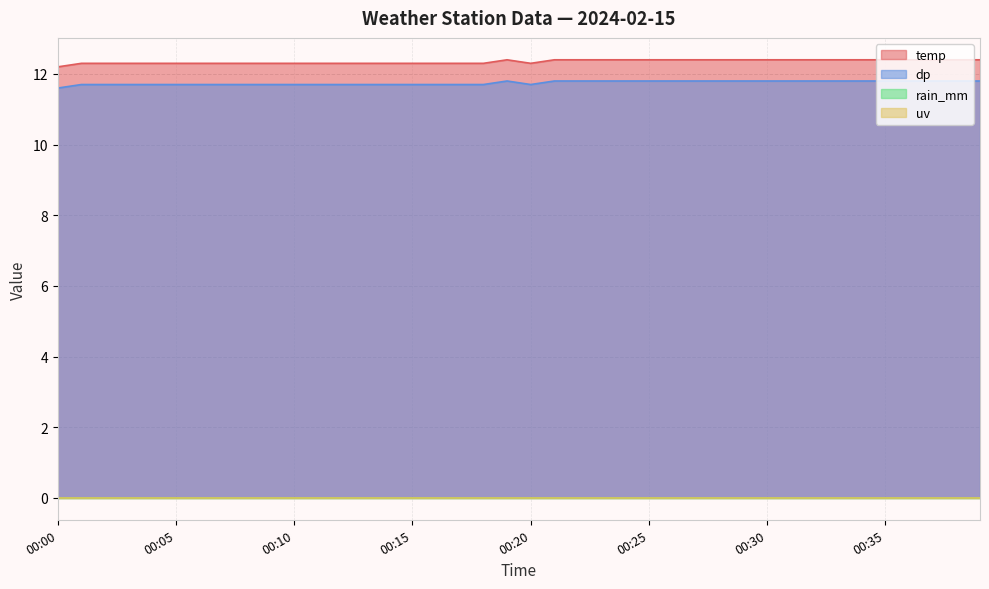

What is the maximum value shown in the chart?

12.4